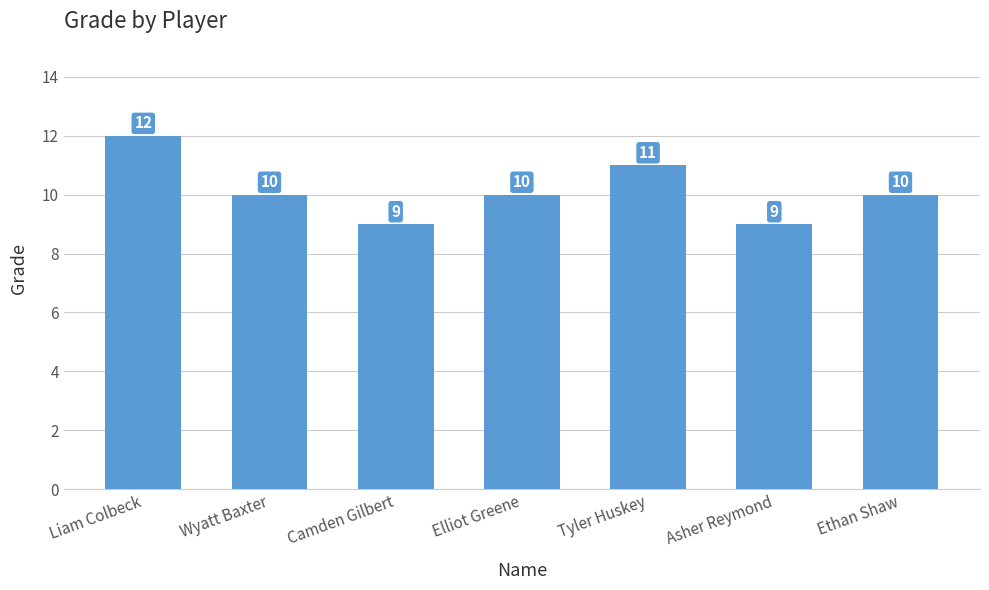

What is the average value?

10